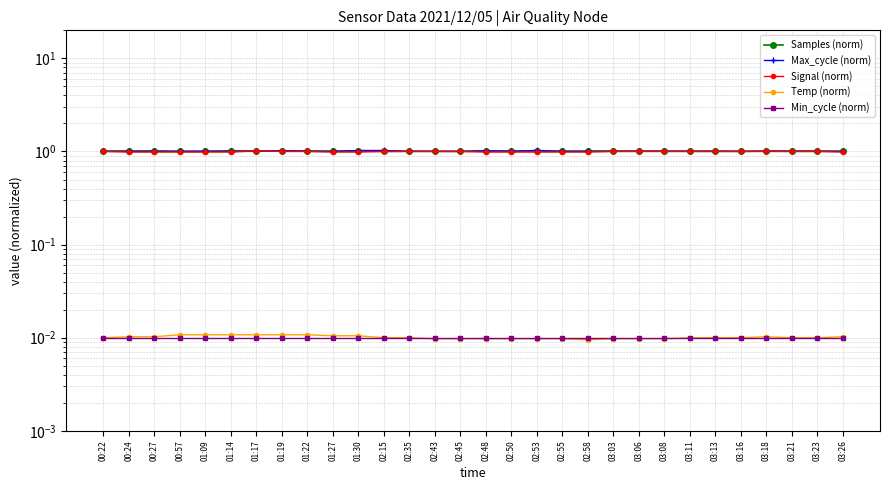

Reading right to left, what are all the values shown in this chart?

Samples (norm): 1.0	1.0	1.0	1.0	1.0	1.0	1.0	1.0	1.0	1.0	1.0	1.0	1.0	1.0	1.0	1.0	1.0	1.0	1.0	1.0	1.0	1.0	1.0	1.0	1.0	1.0	1.0	1.0	1.0	1.0
Max_cycle (norm): 1.0	1.0	1.0	1.0	1.0	1.0	1.0	1.0	1.0	1.0	1.0	1.0	1.0	1.0	1.0	1.0	1.0	1.0	1.0	1.0	1.0	1.0	1.0	1.0	1.0	1.0	1.0	1.0	1.0	1.0
Signal (norm): 1.0	1.0	1.0	1.0	1.0	1.0	1.0	1.0	1.0	1.0	1.0	1.0	1.0	1.0	1.0	1.0	1.0	1.0	1.0	1.0	1.0	1.0	1.0	1.0	1.0	1.0	1.0	1.0	1.0	1.0
Temp (norm): 0.0	0.0	0.0	0.0	0.0	0.0	0.0	0.0	0.0	0.0	0.0	0.0	0.0	0.0	0.0	0.0	0.0	0.0	0.0	0.0	0.0	0.0	0.0	0.0	0.0	0.0	0.0	0.0	0.0	0.0
Min_cycle (norm): 0.0	0.0	0.0	0.0	0.0	0.0	0.0	0.0	0.0	0.0	0.0	0.0	0.0	0.0	0.0	0.0	0.0	0.0	0.0	0.0	0.0	0.0	0.0	0.0	0.0	0.0	0.0	0.0	0.0	0.0